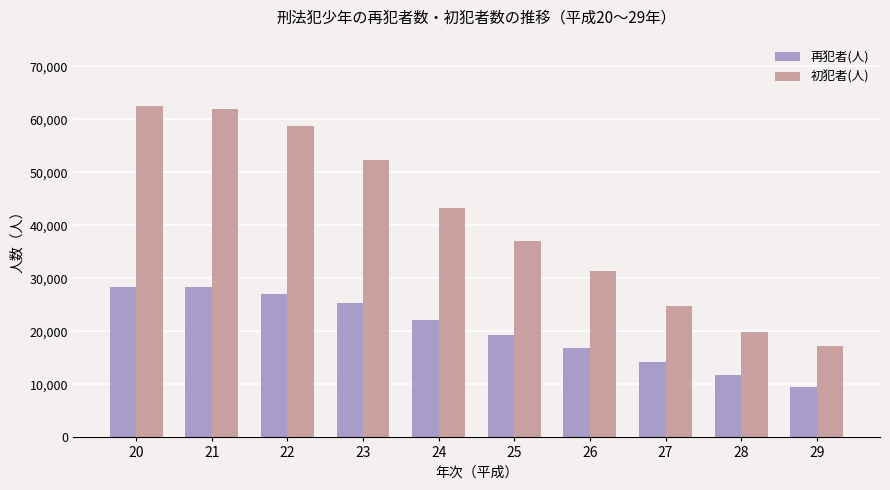

Which category has the lowest value in the 初犯者(人) series?

29